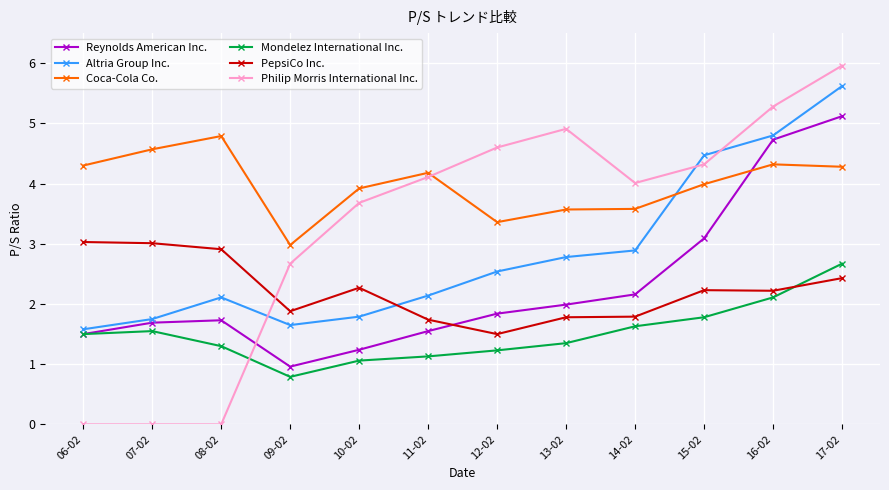

The Coca-Cola Co. series shows 3.4 at 12-02. True or false?

True